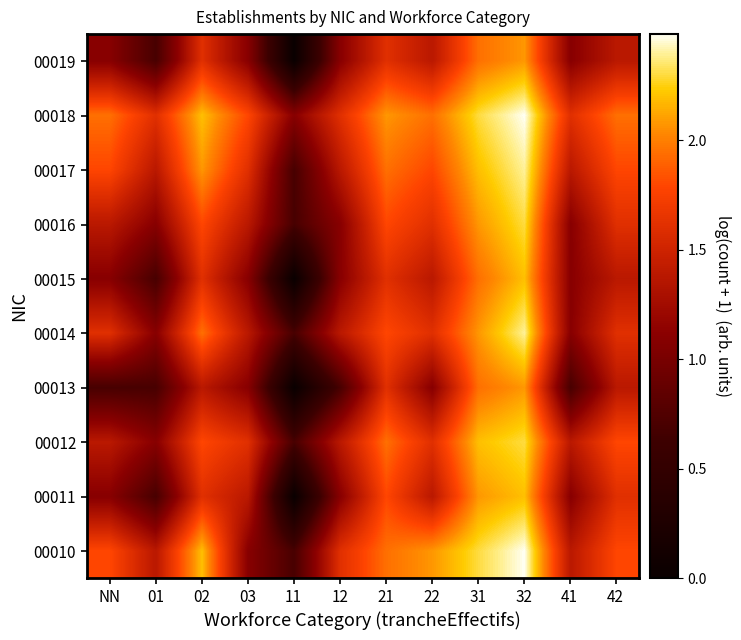

Reading left to right, what are all the values shown in this chart?

00010: NN=1.8	01=1.4	02=2.2	03=1.1	11=0.7	12=1.6	21=1.9	22=2.1	31=2.3	32=2.5	41=1.4	42=1.8
00011: NN=1.1	01=0.7	02=1.6	03=1.4	11=0.0	12=1.1	21=1.8	22=1.4	31=2.1	32=2.2	41=1.1	42=1.6
00012: NN=1.4	01=1.1	02=1.8	03=1.6	11=0.7	12=1.4	21=1.9	22=1.6	31=2.2	32=2.3	41=1.4	42=1.8
00013: NN=0.7	01=0.7	02=1.4	03=1.1	11=0.0	12=0.7	21=1.6	22=1.1	31=1.9	32=2.1	41=0.7	42=1.4
00014: NN=1.6	01=1.1	02=1.9	03=1.4	11=0.7	12=1.4	21=1.8	22=1.6	31=2.1	32=2.4	41=1.1	42=1.6
00015: NN=1.1	01=0.7	02=1.6	03=1.1	11=0.0	12=1.1	21=1.6	22=1.4	31=1.9	32=2.2	41=1.1	42=1.4
00016: NN=1.4	01=1.1	02=1.8	03=1.4	11=0.7	12=1.1	21=1.8	22=1.6	31=2.1	32=2.3	41=1.1	42=1.6
00017: NN=1.8	01=1.4	02=2.1	03=1.6	11=0.7	12=1.4	21=1.9	22=1.8	31=2.2	32=2.4	41=1.4	42=1.8
00018: NN=1.9	01=1.6	02=2.2	03=1.8	11=1.1	12=1.6	21=2.1	22=1.9	31=2.3	32=2.5	41=1.6	42=1.9
00019: NN=1.1	01=0.7	02=1.6	03=1.1	11=0.0	12=1.1	21=1.6	22=1.4	31=1.9	32=2.1	41=1.1	42=1.4